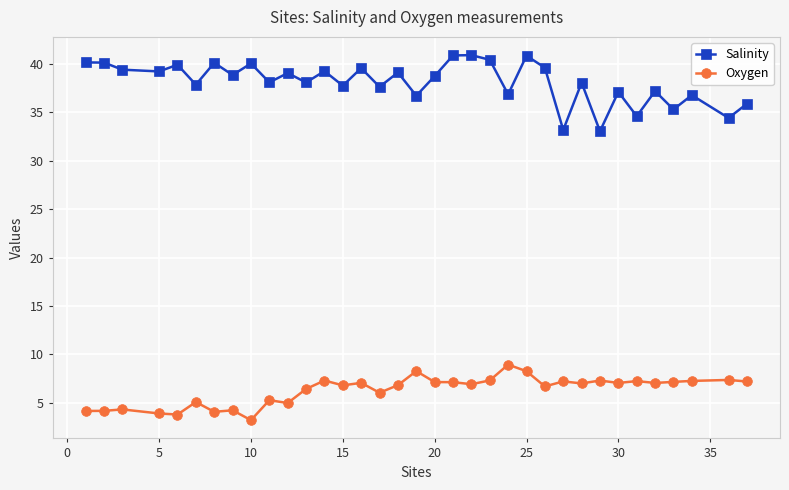

What is the minimum value for Oxygen?

3.2